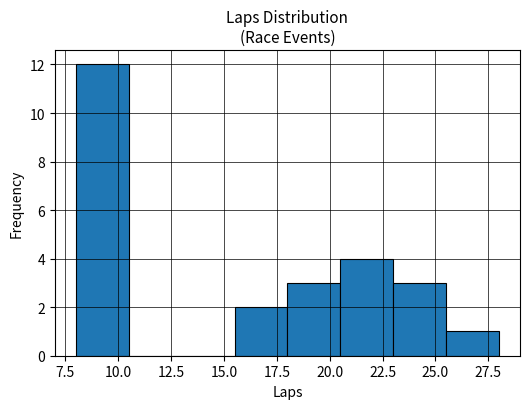

Reading left to right, list every bar in this chart as the range it spans on the x-axis followed by its height. The values are not printed on the chart, so give them approximately, as read against the axis.

8.0 to 10.5: 12
10.5 to 13.0: 0
13.0 to 15.5: 0
15.5 to 18.0: 2
18.0 to 20.5: 3
20.5 to 23.0: 4
23.0 to 25.5: 3
25.5 to 28.0: 1